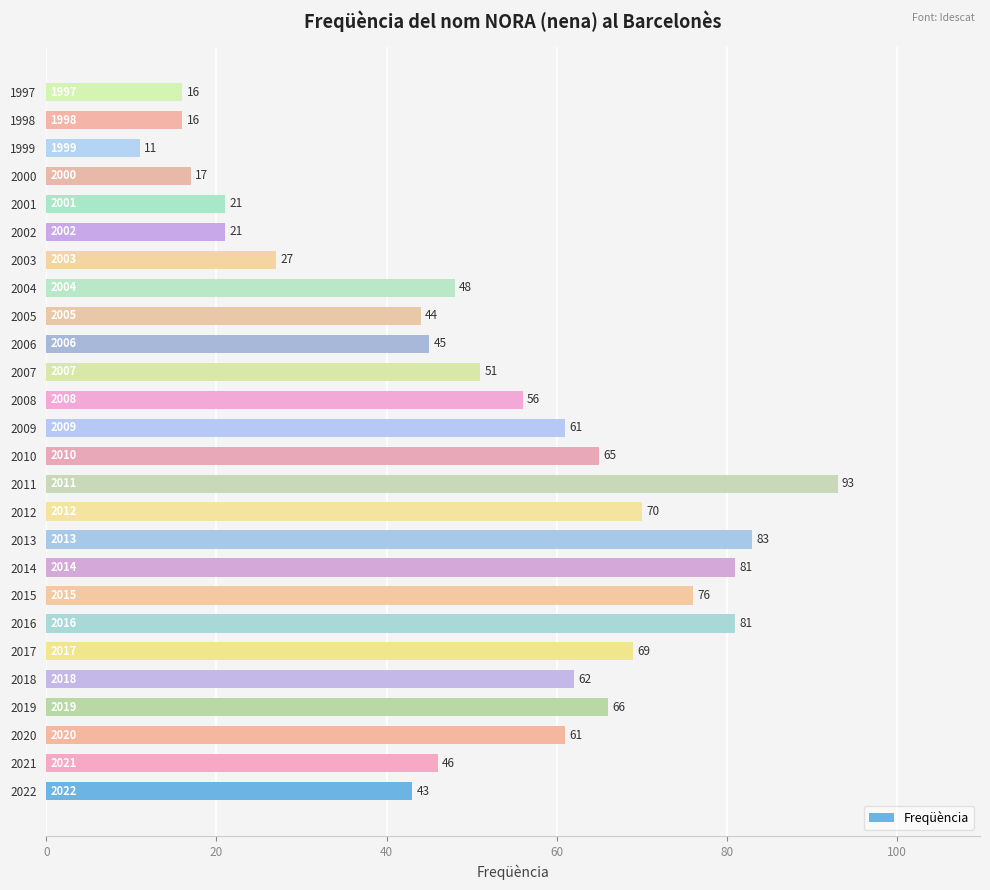

How many data points are less than 56?

13